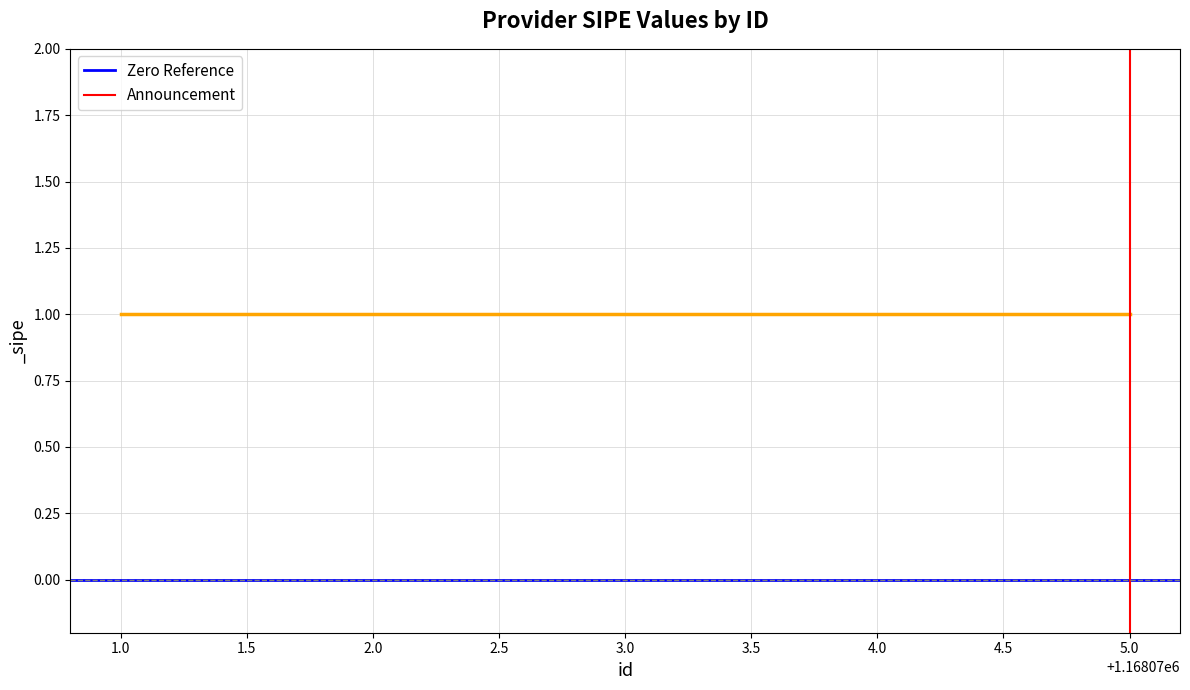

At which category is the sum across all series the highest?

1.0